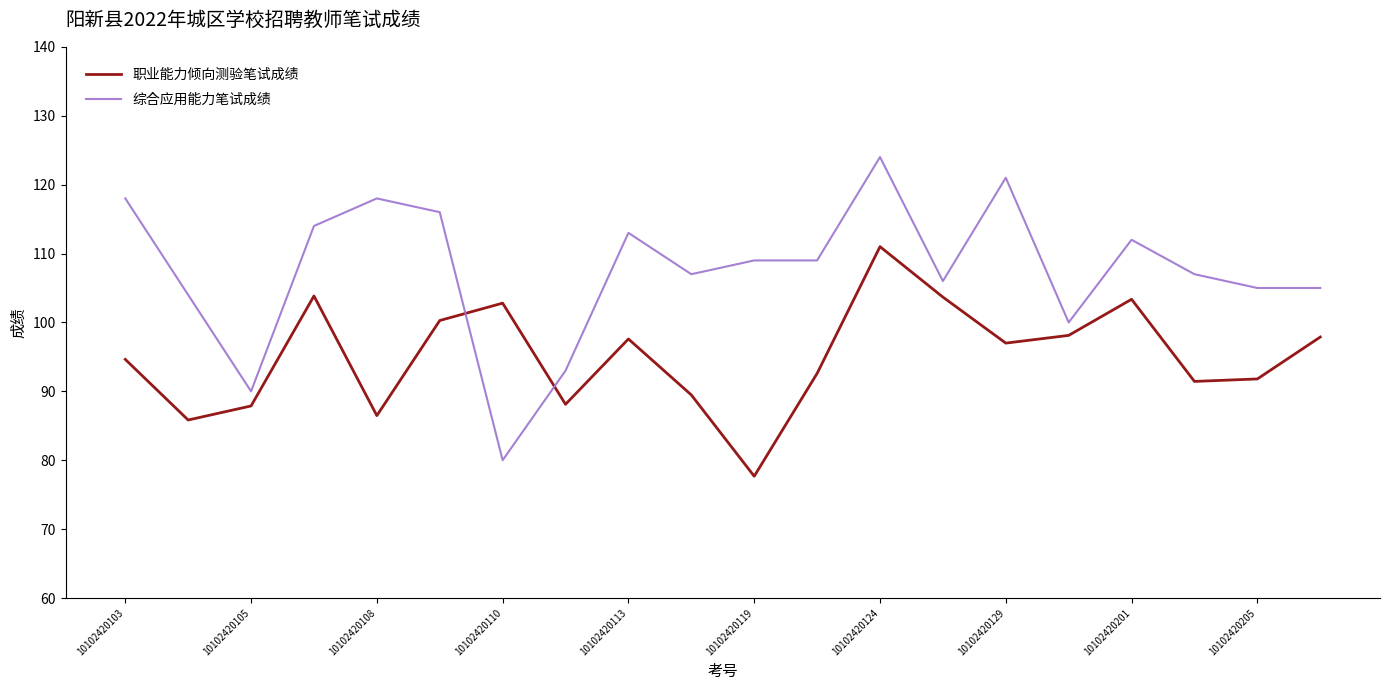

What is the smallest value displayed?

77.7